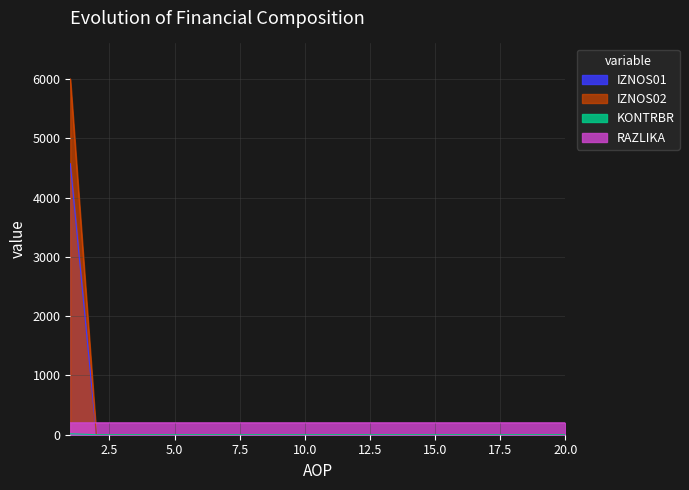

Reading left to right, list all the values displayed in this chart.

IZNOS01: 4571.9	0.0	0.0	0.0	0.0	0.0	0.0	0.0	0.0	0.0	0.0	0.0	0.0	0.0	0.0	0.0	0.0	0.0	0.0	0.0
IZNOS02: 6000.0	0.0	0.0	0.0	0.0	0.0	0.0	0.0	0.0	0.0	0.0	0.0	0.0	0.0	0.0	0.0	0.0	0.0	0.0	0.0
KONTRBR: 16.6	0.0	0.0	0.0	0.0	0.0	0.0	0.0	0.0	0.0	0.0	0.0	0.0	0.0	0.0	0.0	0.0	0.0	0.0	0.0
RAZLIKA: 200.0	200.0	200.0	200.0	200.0	200.0	200.0	200.0	200.0	200.0	200.0	200.0	200.0	200.0	200.0	200.0	200.0	200.0	200.0	200.0